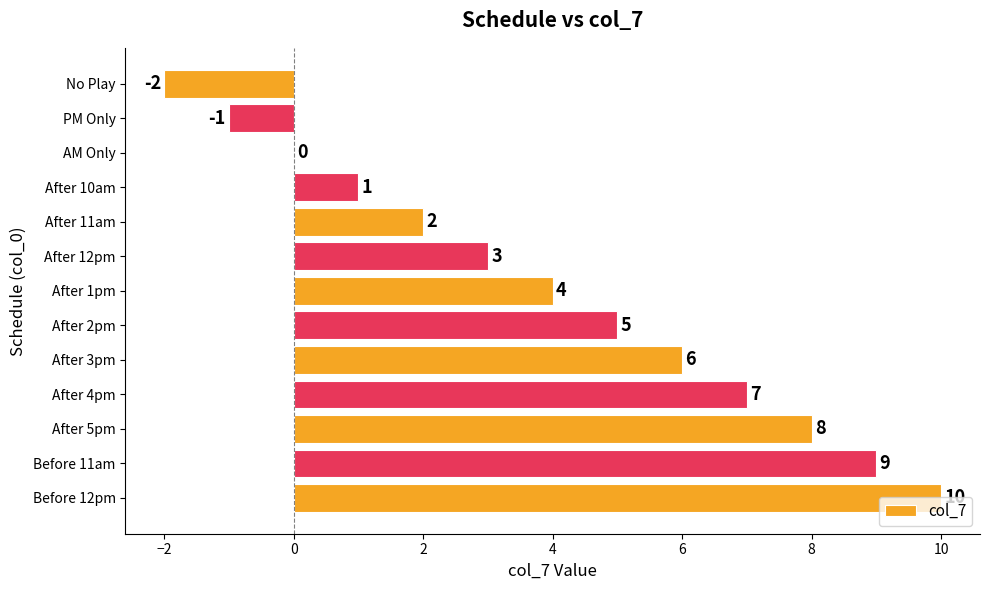

The value at No Play is -1. True or false?

False